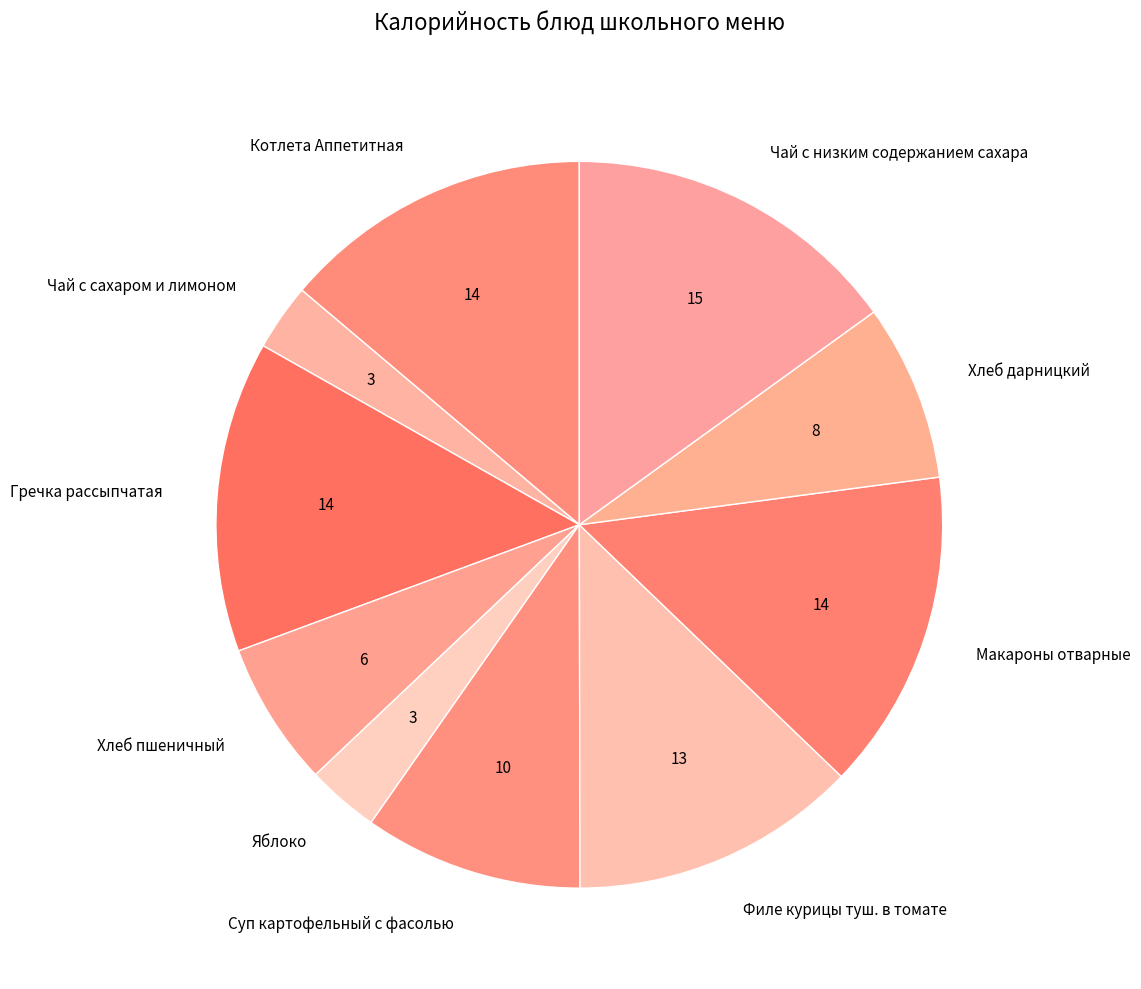

How many segments does this pie chart have?

10